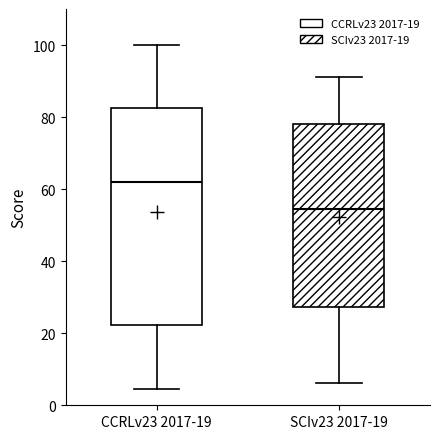

Which box is the tallest, from its lower edge to its upper edge?

CCRLv23 2017-19